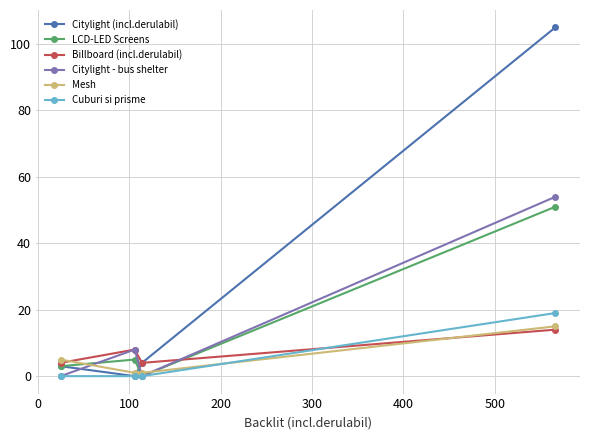

Which series has the largest range (max minus min)?

Citylight (incl.derulabil)